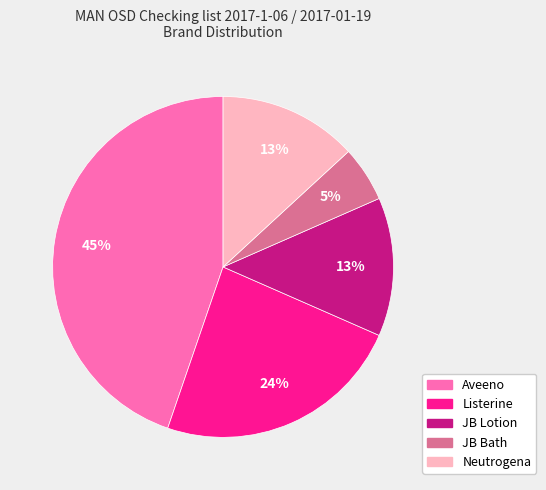

Between Neutrogena and JB Bath, which is larger?

Neutrogena